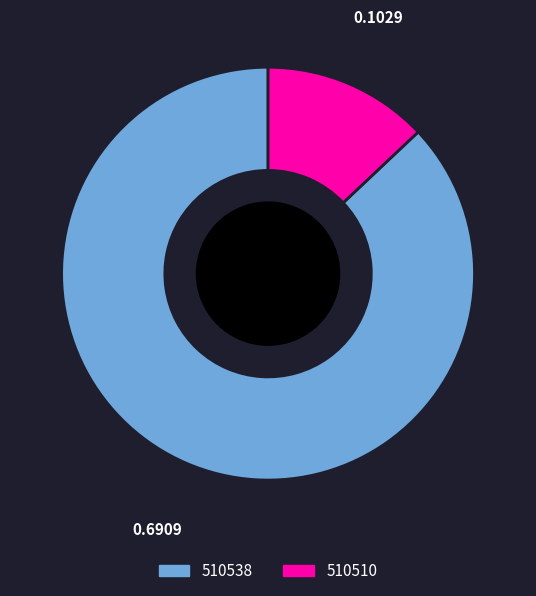

Between 510538 and 510510, which is larger?

510538